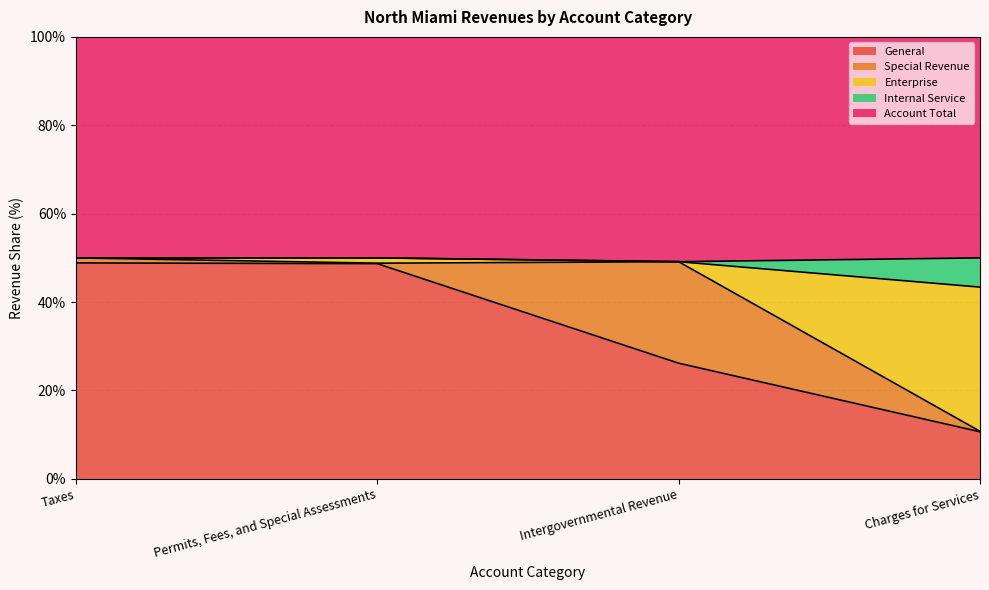

At which label does General reach its minimum?

Charges for Services